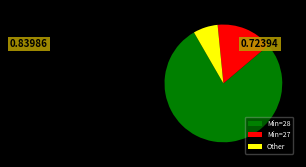

Which has a higher value, Min=28 or Min=27?

Min=28